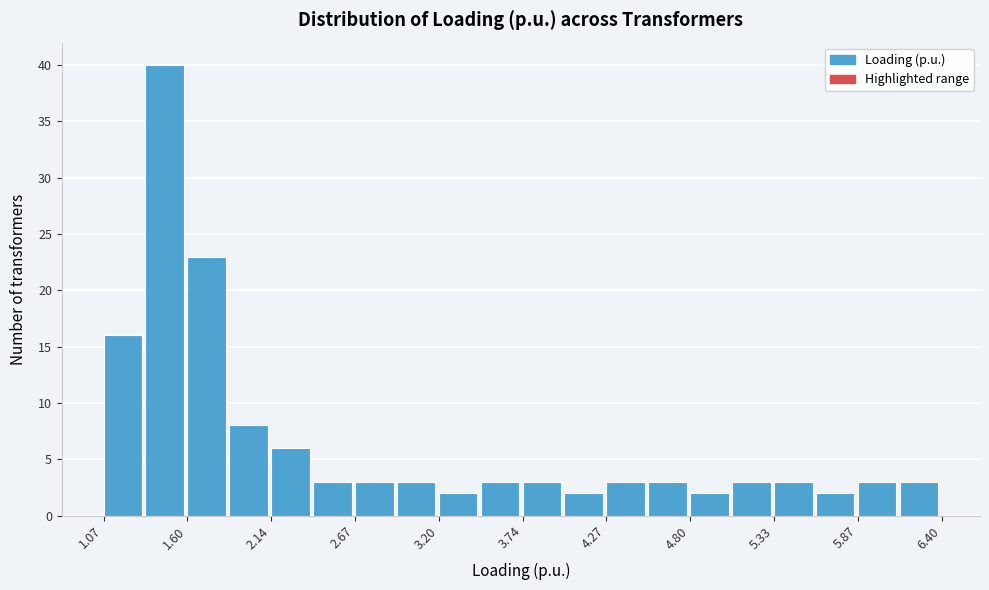

Around what value on the x-axis is the tallest bar? Give the approximate position of its centre, as read against the axis.

1.5